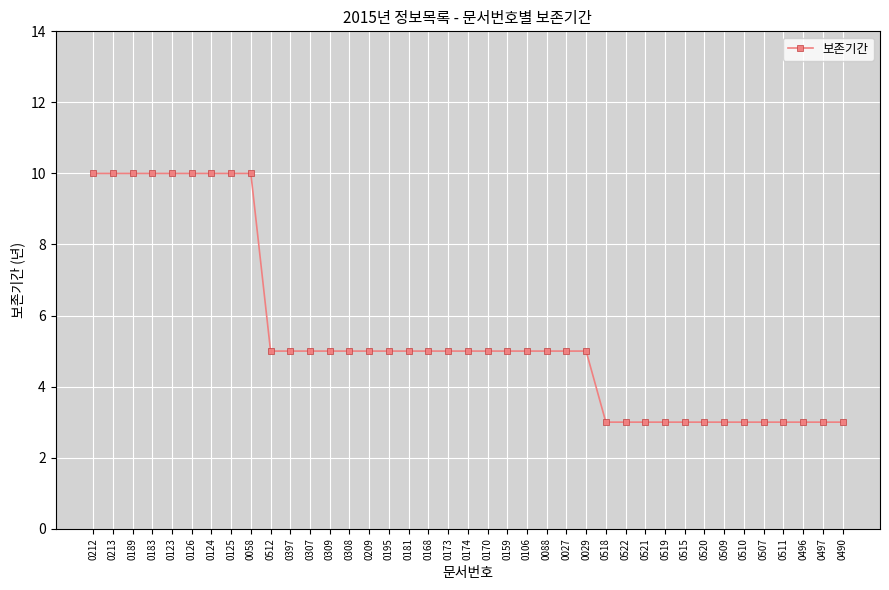

Is it true that the value at 0058 is 10?

True